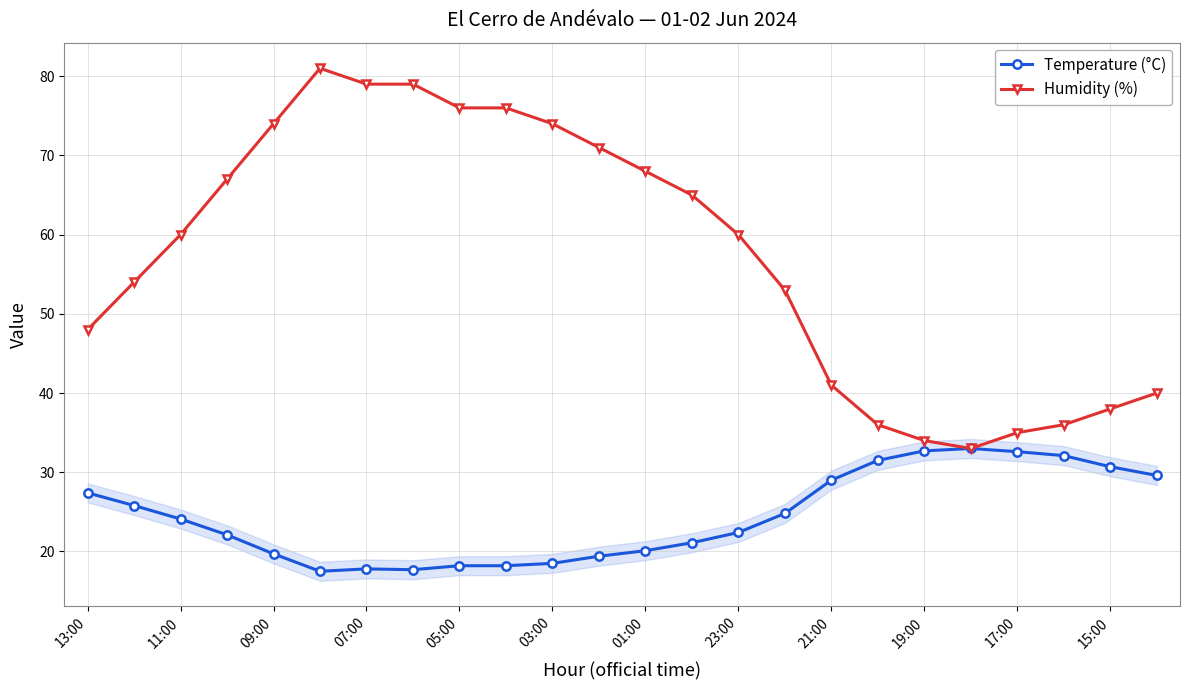

Which series has the widest spread of values?

Humidity (%)